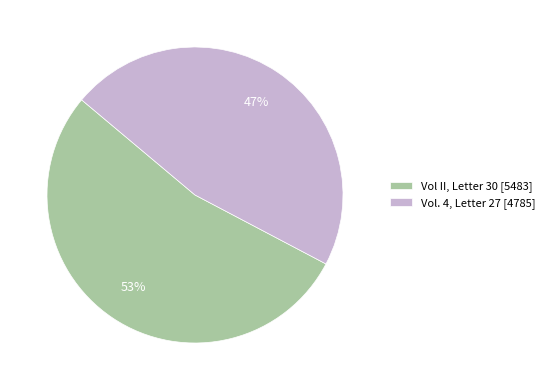

Approximately how many times larger is the value at Vol. 4, Letter 27 compared to Vol II, Letter 30?

0.9